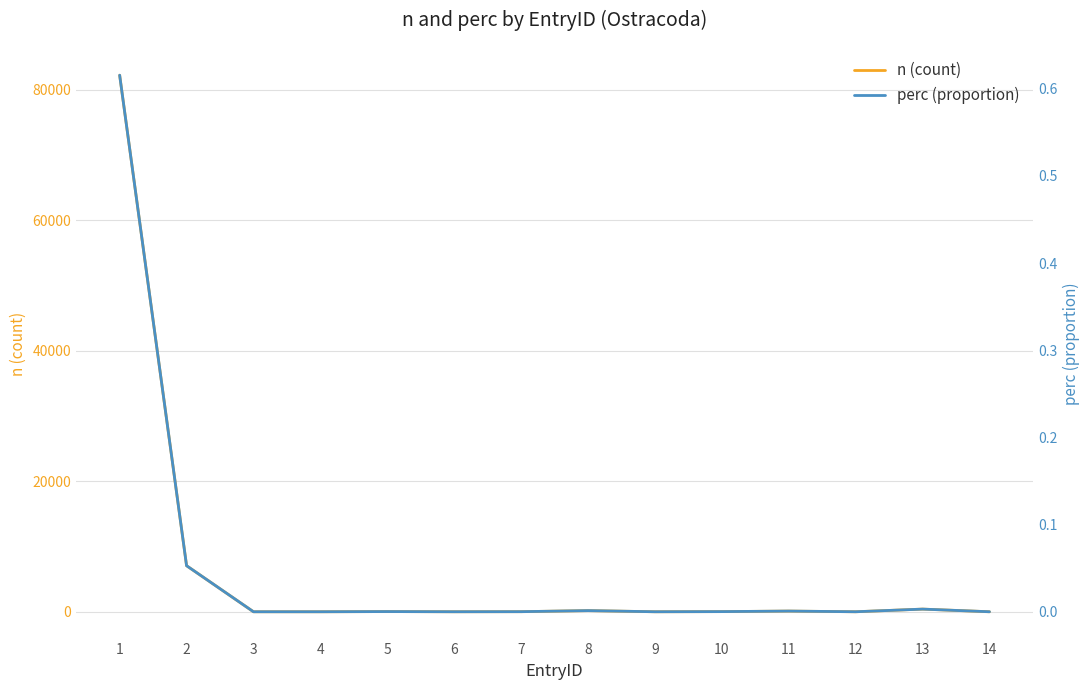

What is the sum of all n (count) values?

90014